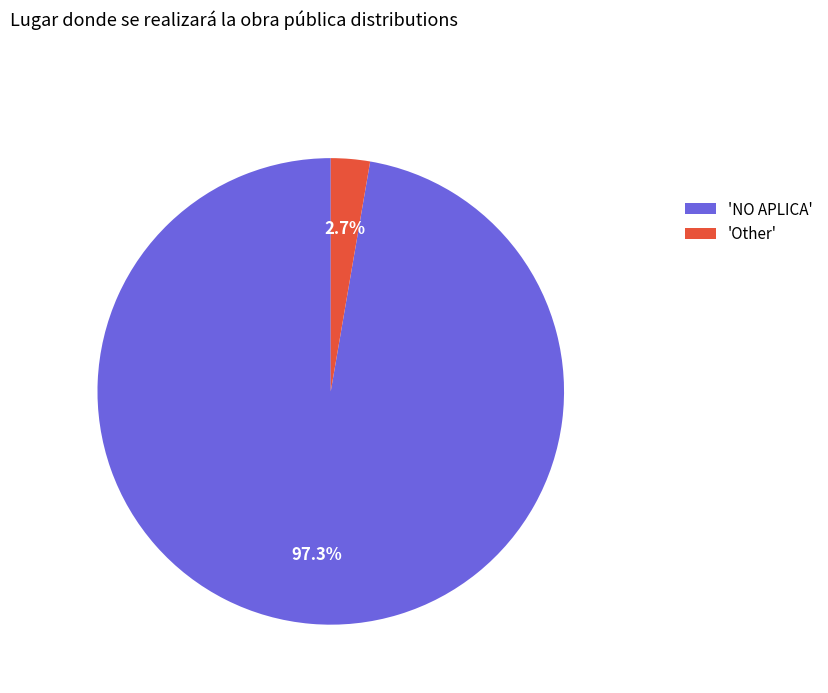

Between 'Other' and 'NO APLICA', which is larger?

'NO APLICA'